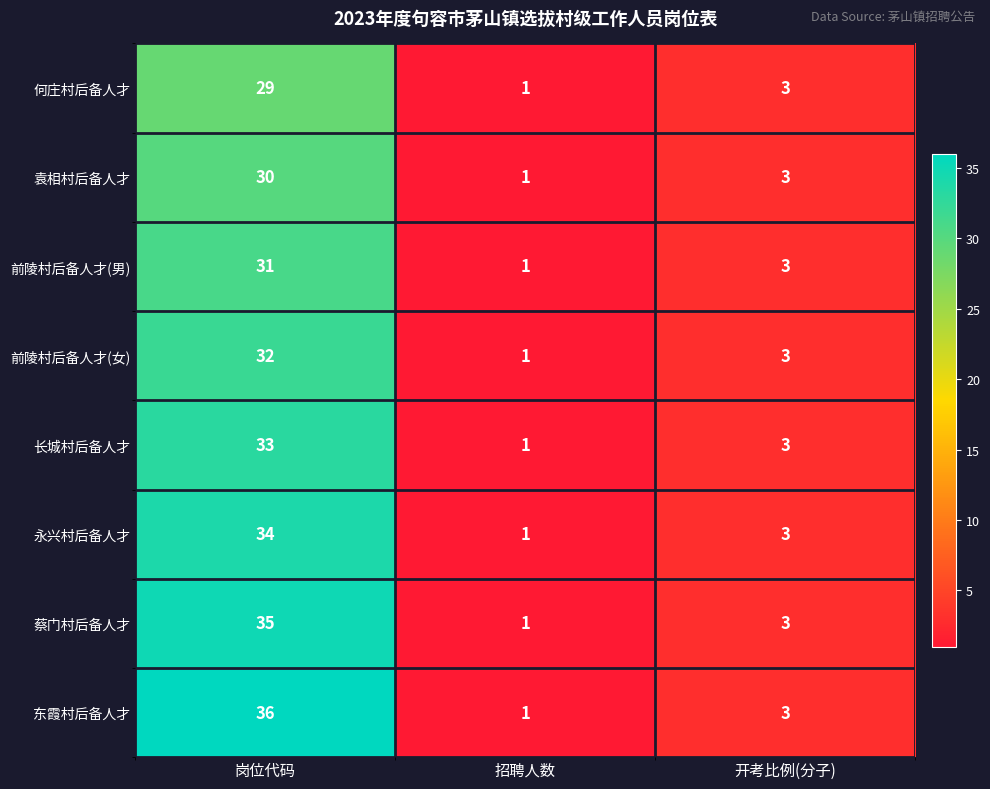

What is the difference between the highest and lowest values at 岗位代码?

7